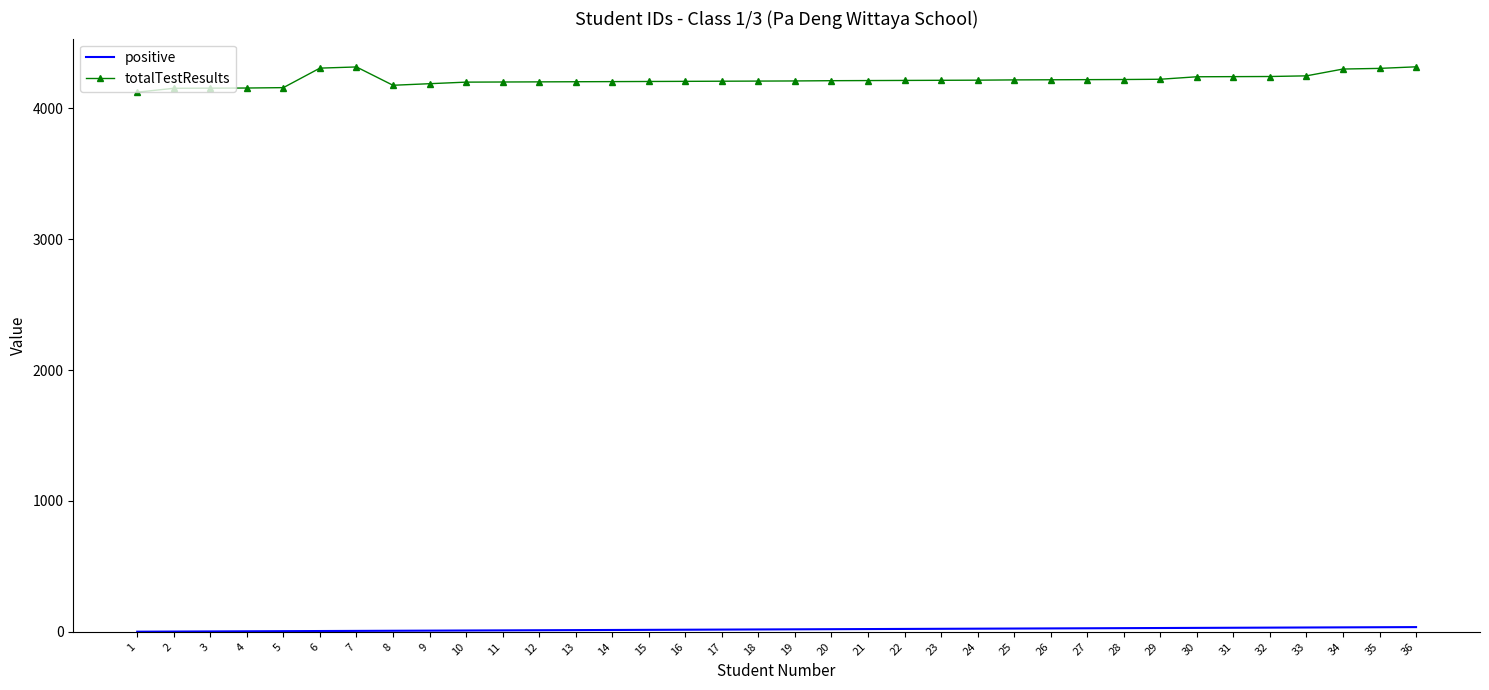

What is the total value across all series at 32?

4275